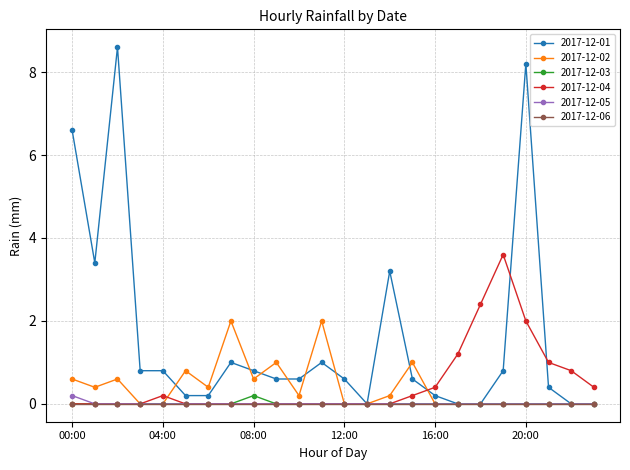

Which series has the largest range (max minus min)?

2017-12-01